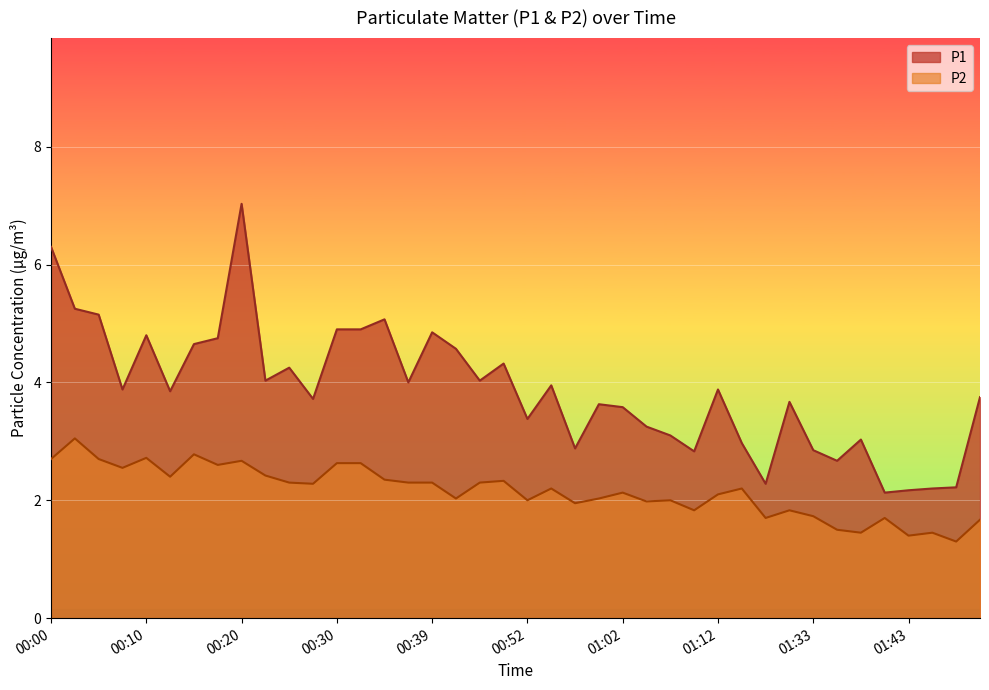

What is the label of the 26th point from the left?

01:04